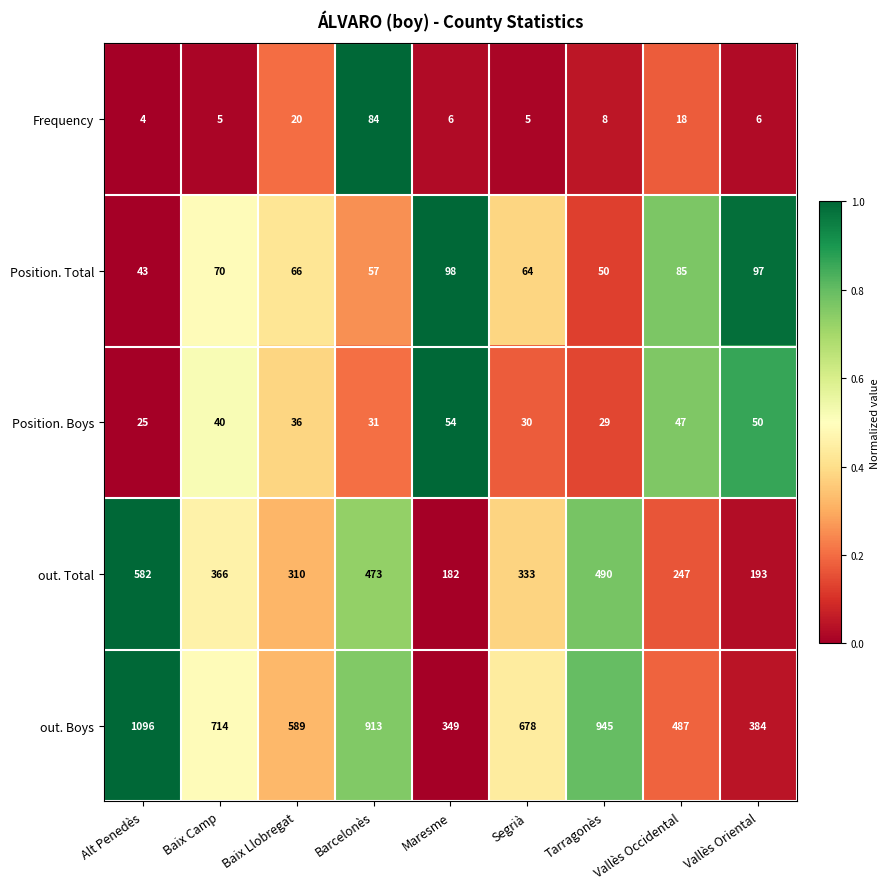

Which series has the largest total across all categories?

out. Boys